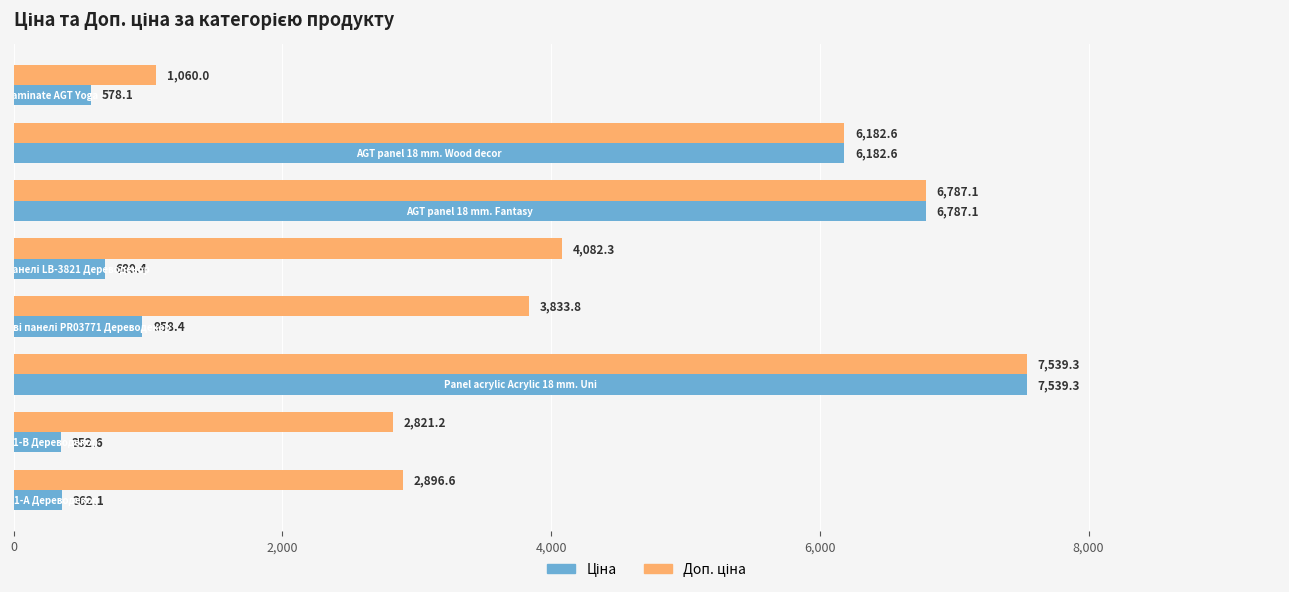

Count the number of categories in the chart.

8